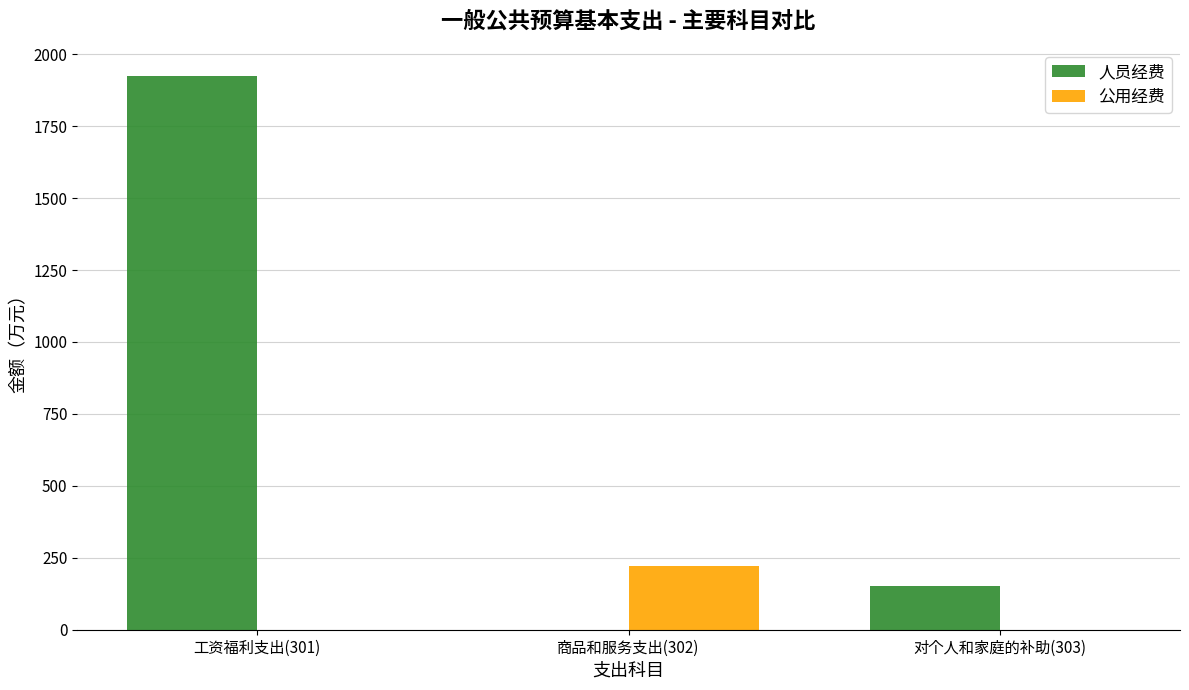

What is the approximate value of 人员经费 at 对个人和家庭的补助(303)?

151.1